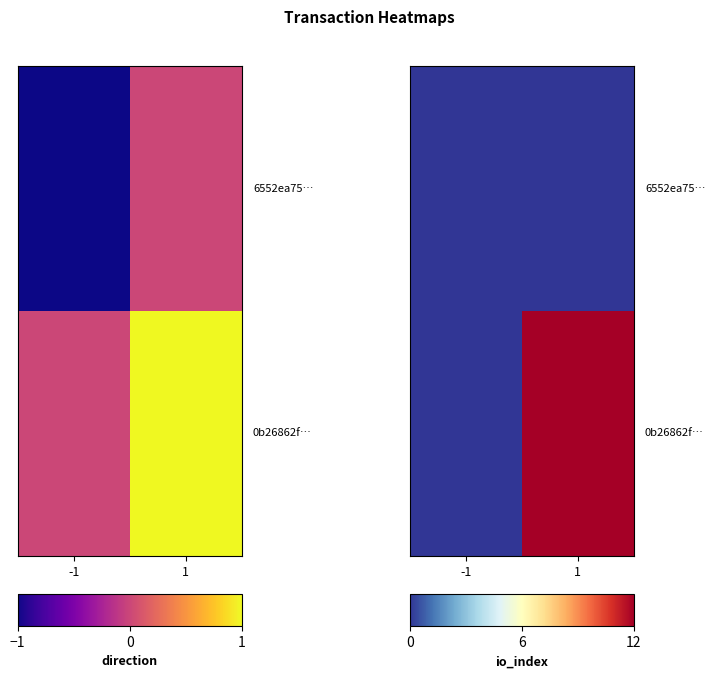

What is the difference between the highest and lowest values at 1?

12